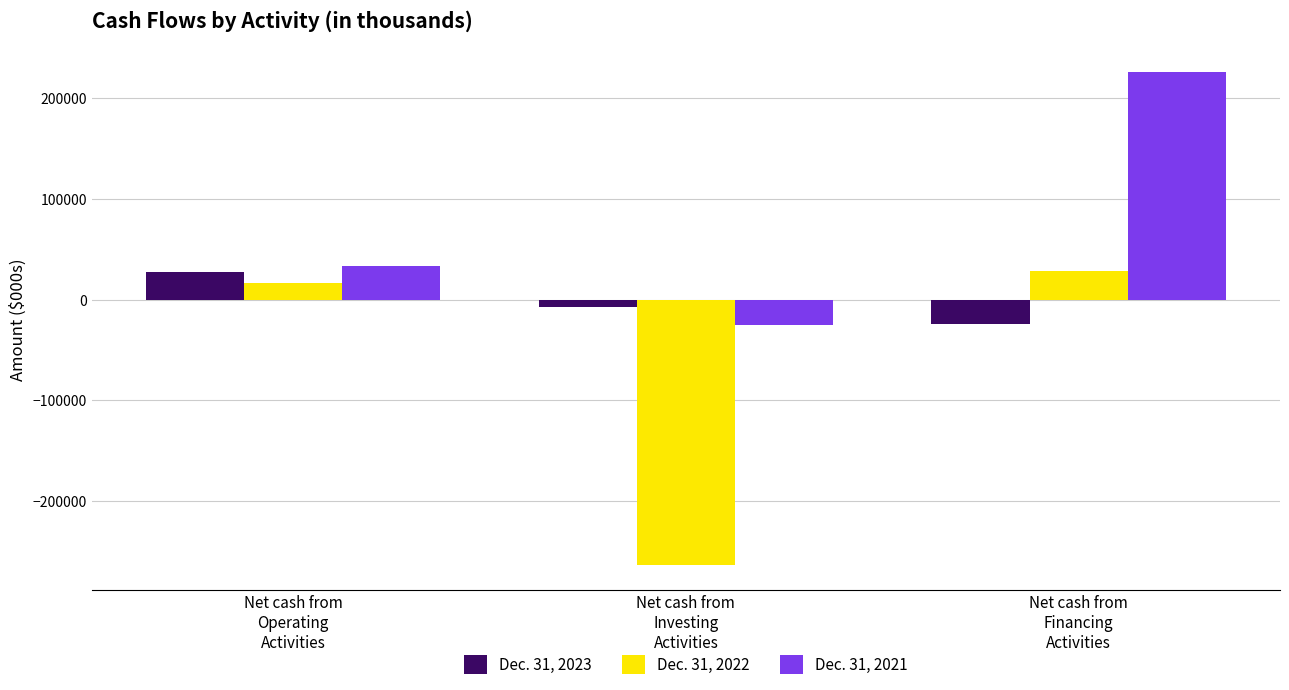

What position from the left is Net cash from
Operating
Activities?

1